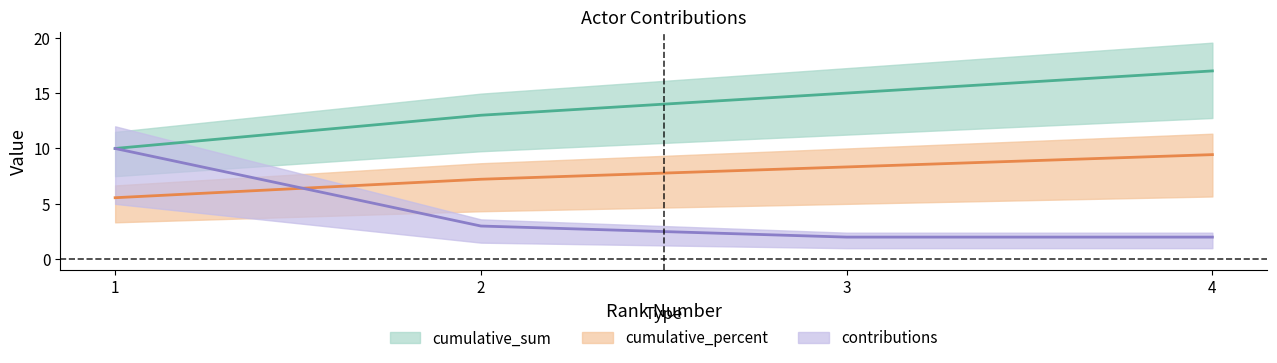

What is the total value across all series at 1?

25.6